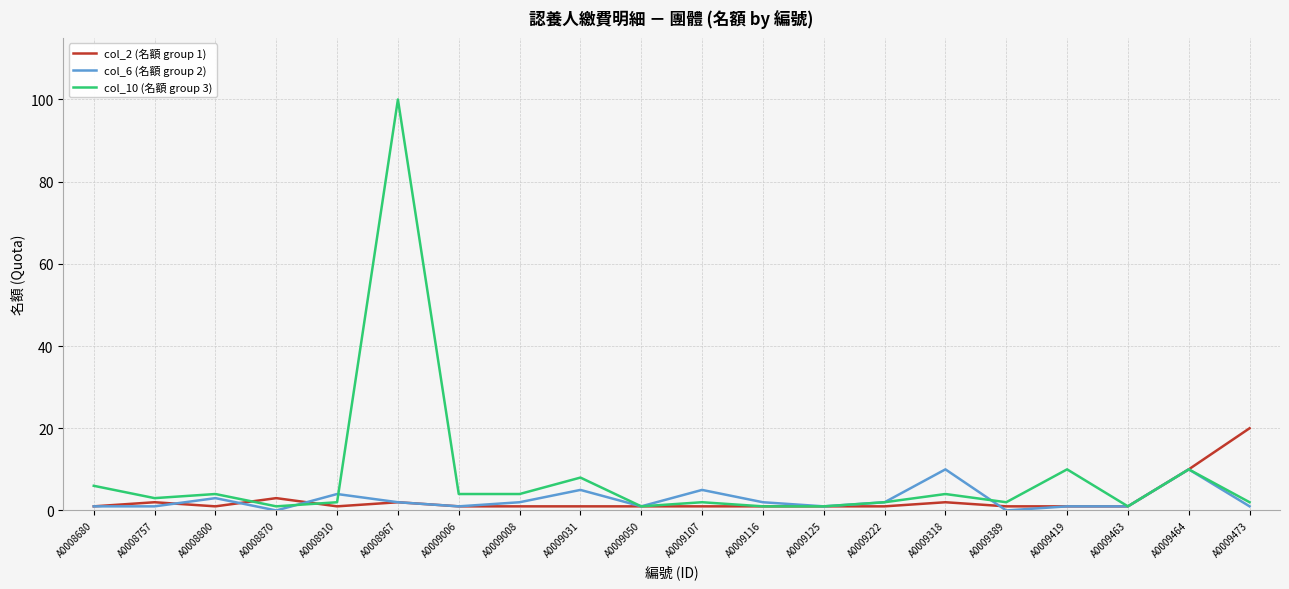

At which category does the chart reach its peak across all series?

A0008967